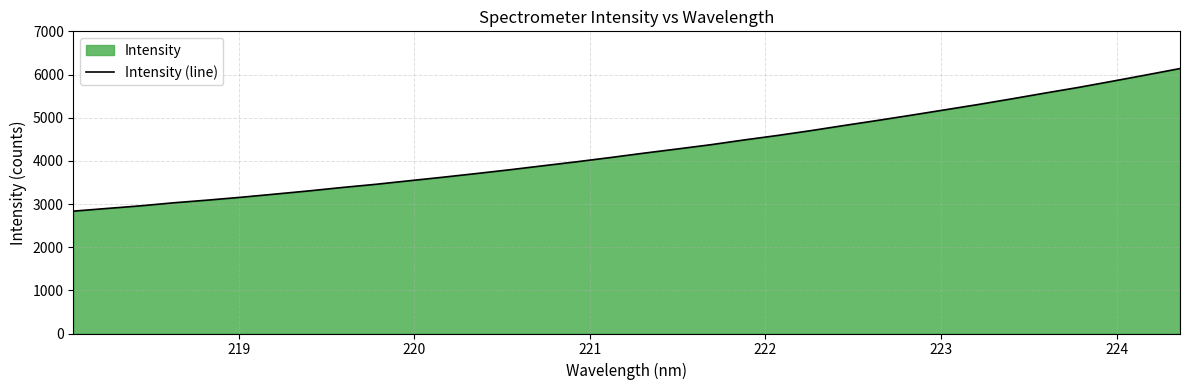

What is the maximum value shown in the chart?

6137.8